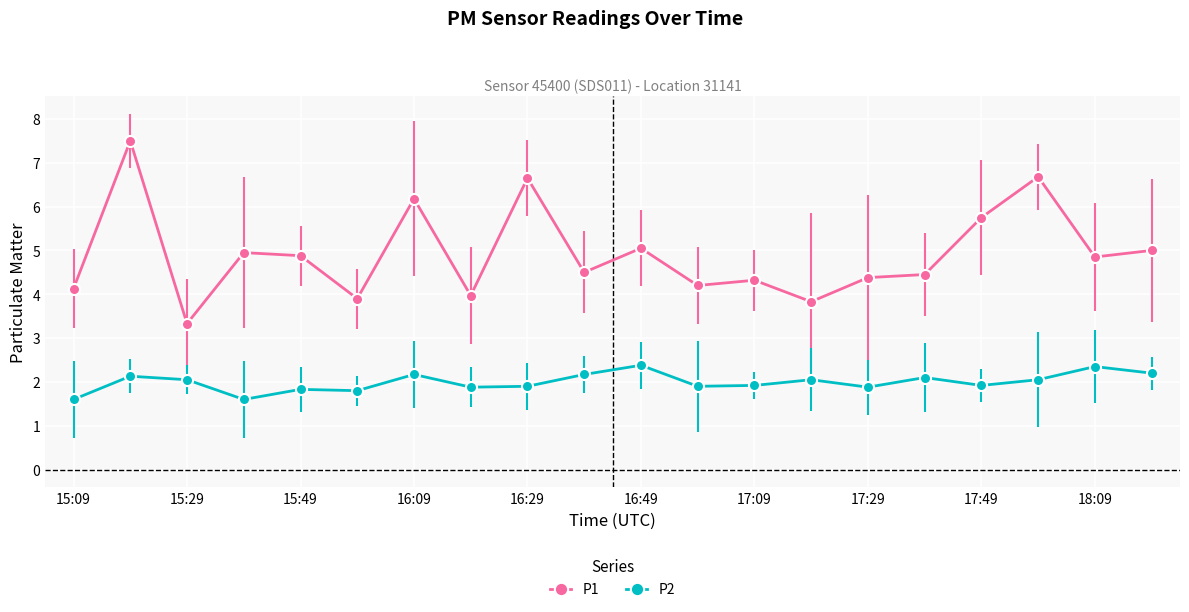

What is the average value of the P1 series?

4.9